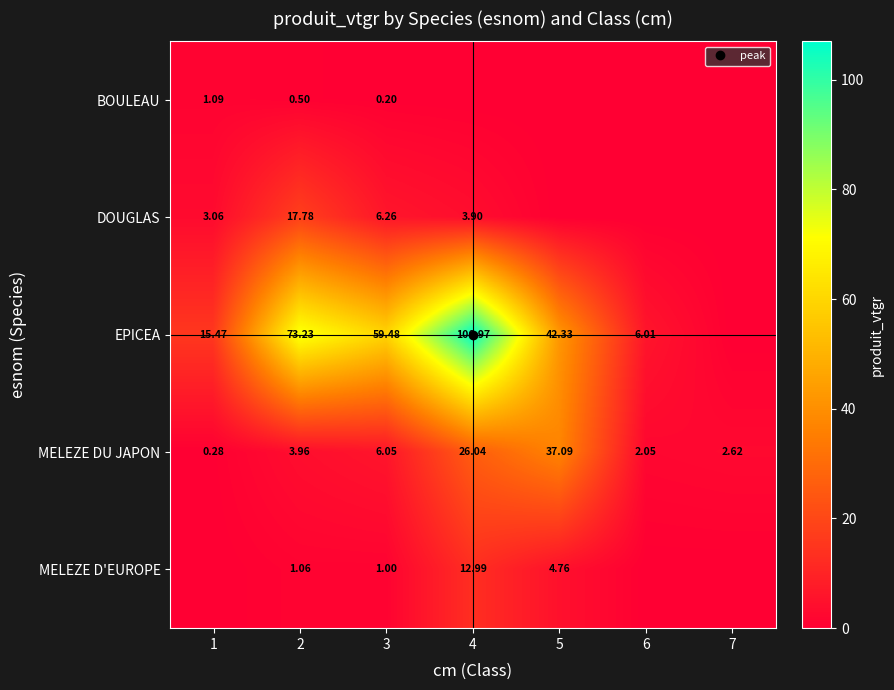

The value of MELEZE DU JAPON at 3 is 6.0. True or false?

True